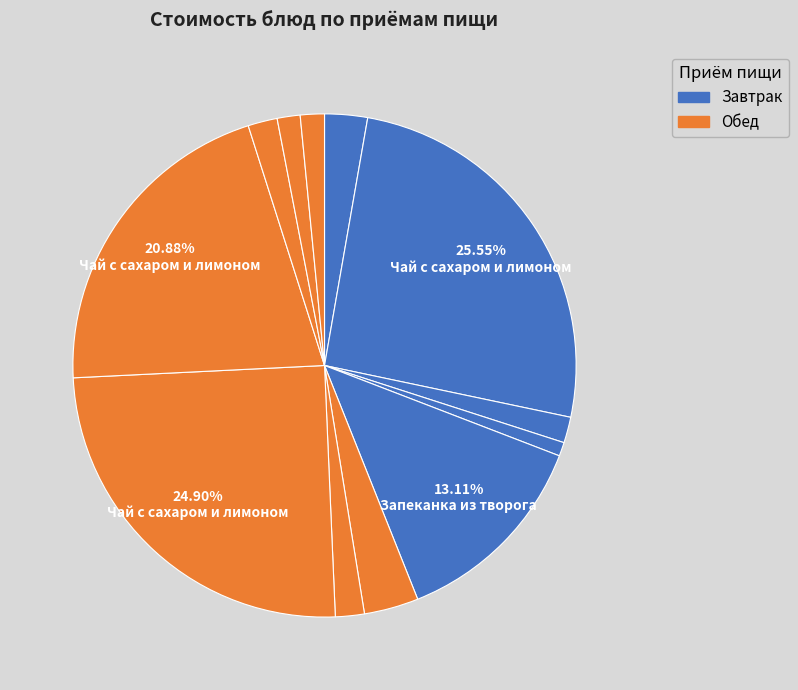

Is there a majority slice in this chart?

No